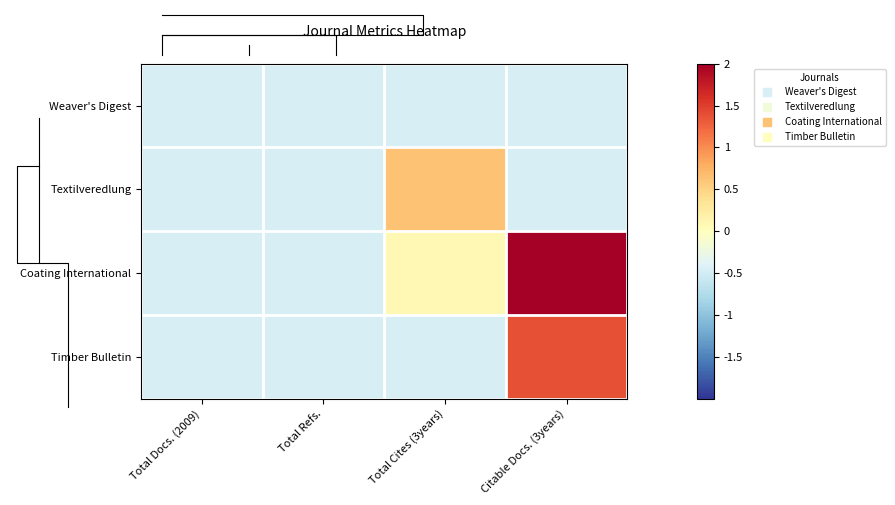

At which category does the chart reach its minimum across all series?

Total Docs. (2009)